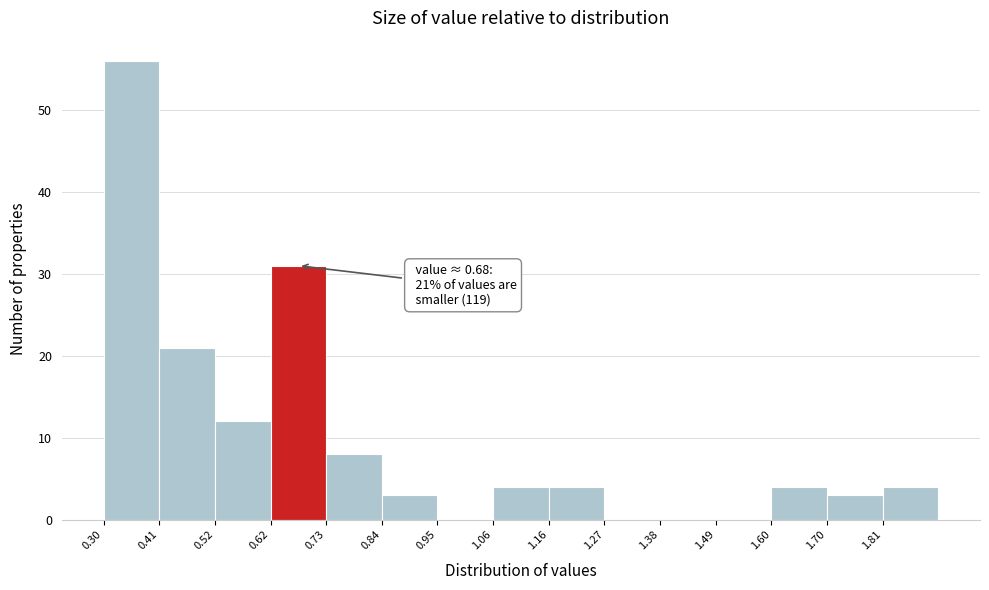

Which range on the x-axis has the tallest bar?

0.300 to 0.408